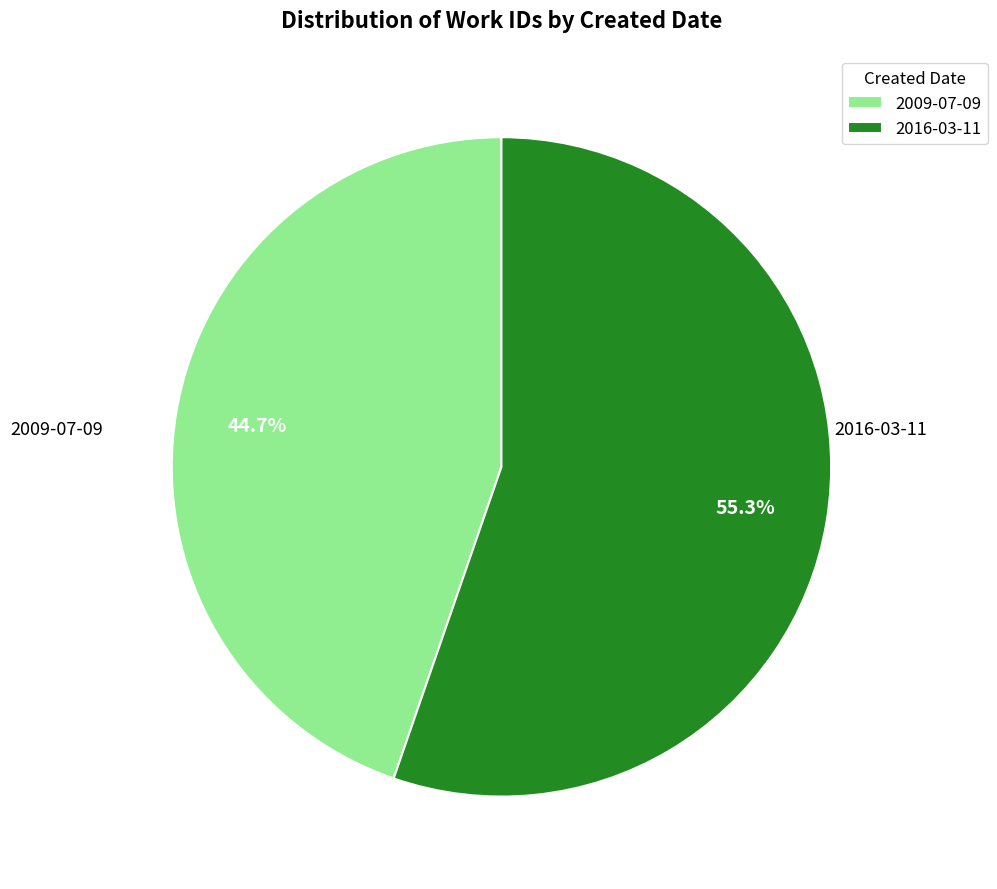

Count the number of slices in the pie.

2